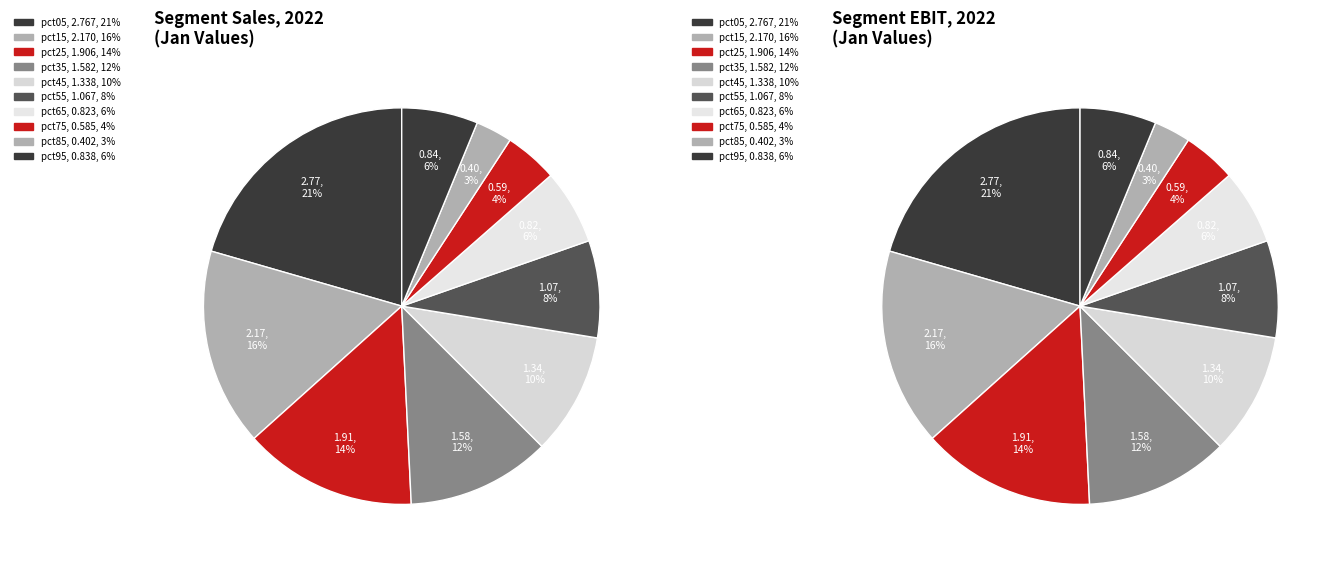

Is there any slice that represents more than half of the pie?

No